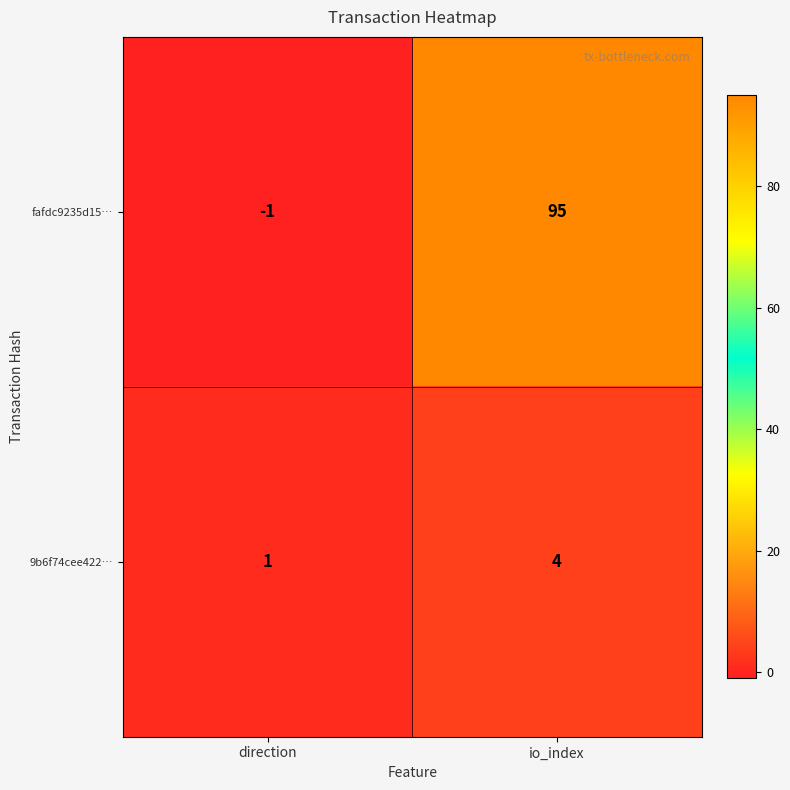

Which series changed the most between direction and io_index?

fafdc9235d15…